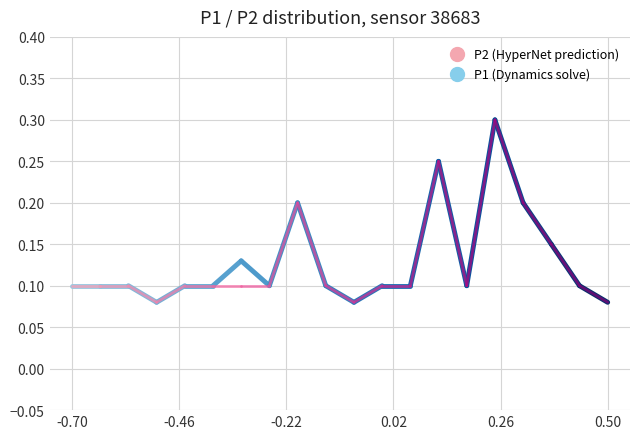

The P2 series shows 0.4 at 13:00. True or false?

False